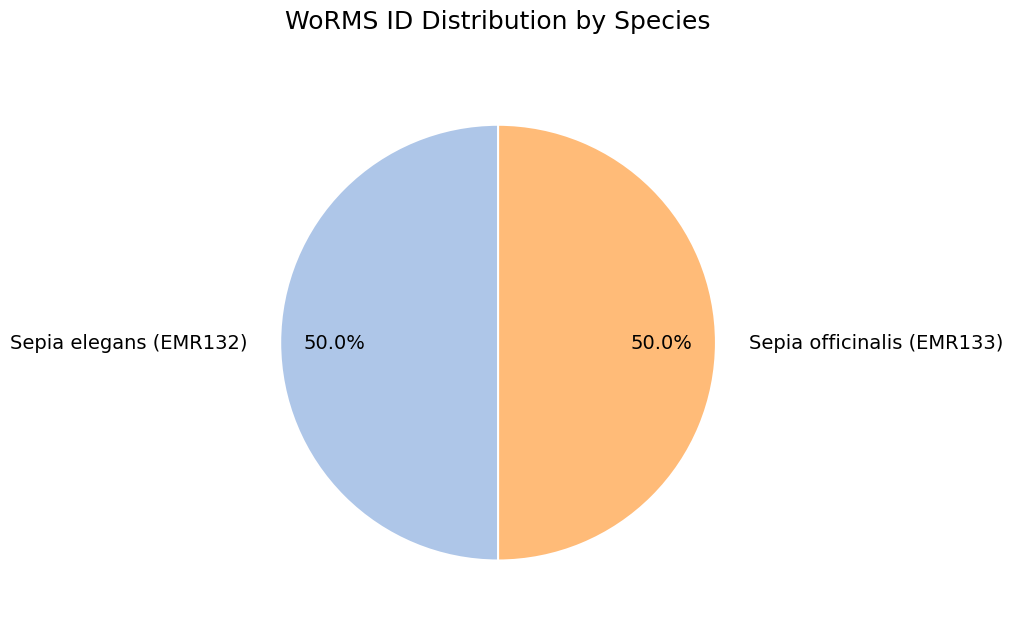

How many slices are in this pie chart?

2